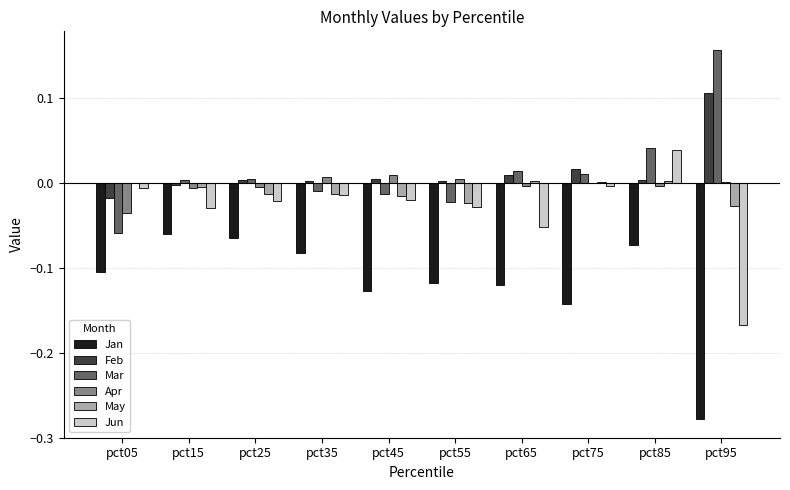

Which label corresponds to the largest value in the chart?

pct95